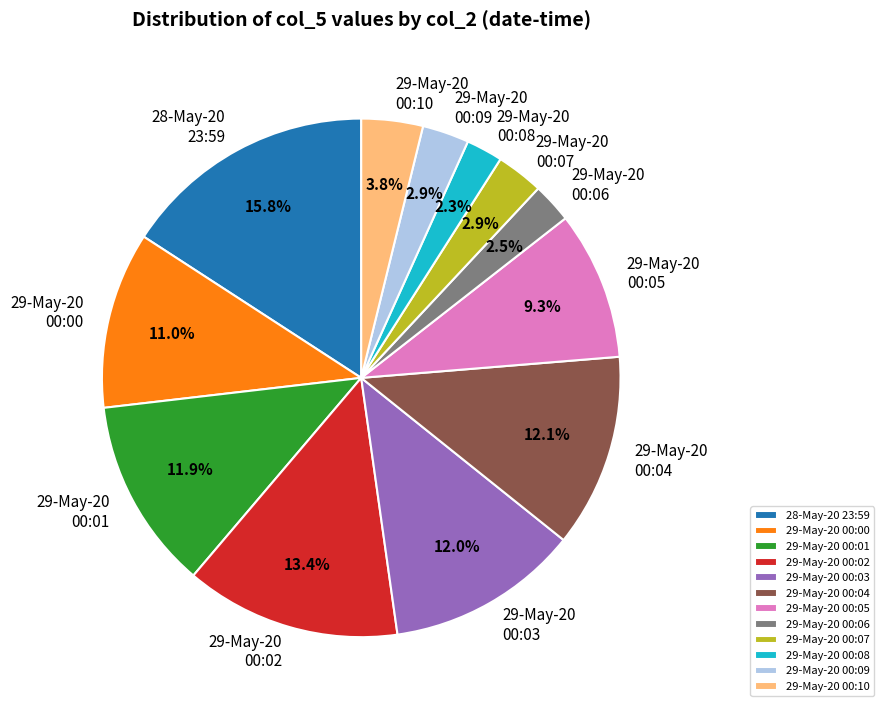

Which slice is the largest?

28-May-20 23:59